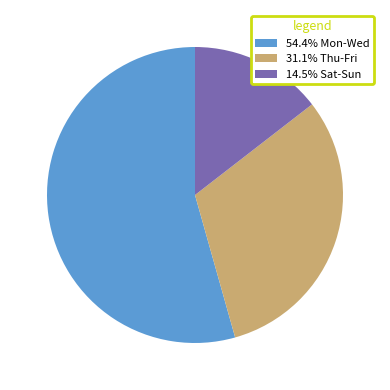

What is the ratio of the value at 14.5% Sat-Sun to the value at 31.1% Thu-Fri?

0.5